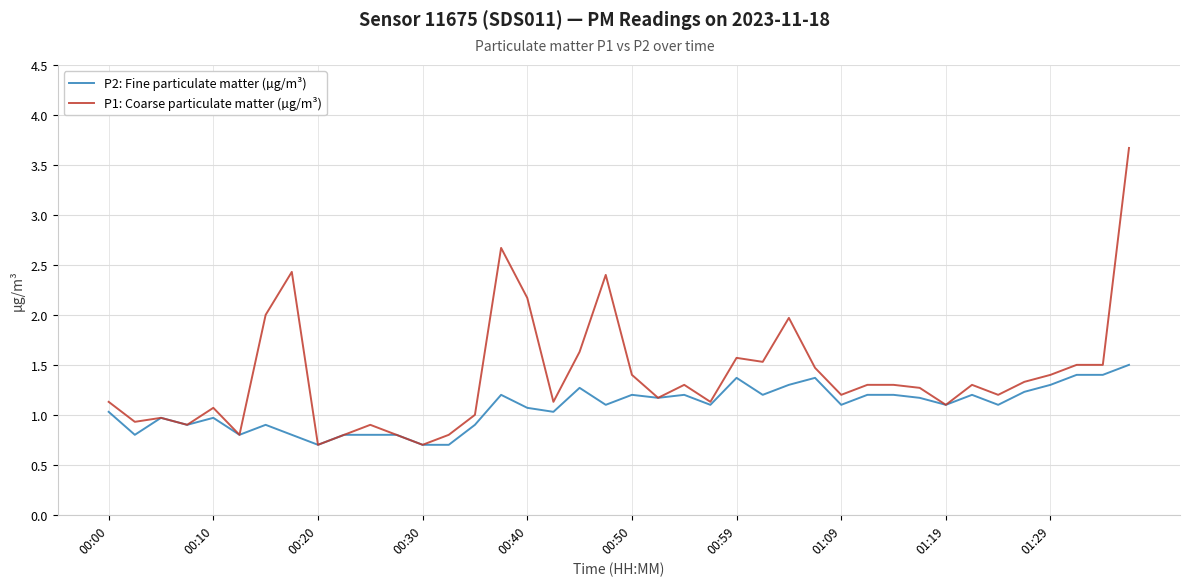

What is the average value of the P1: Coarse particulate matter (µg/m³) series?

1.4